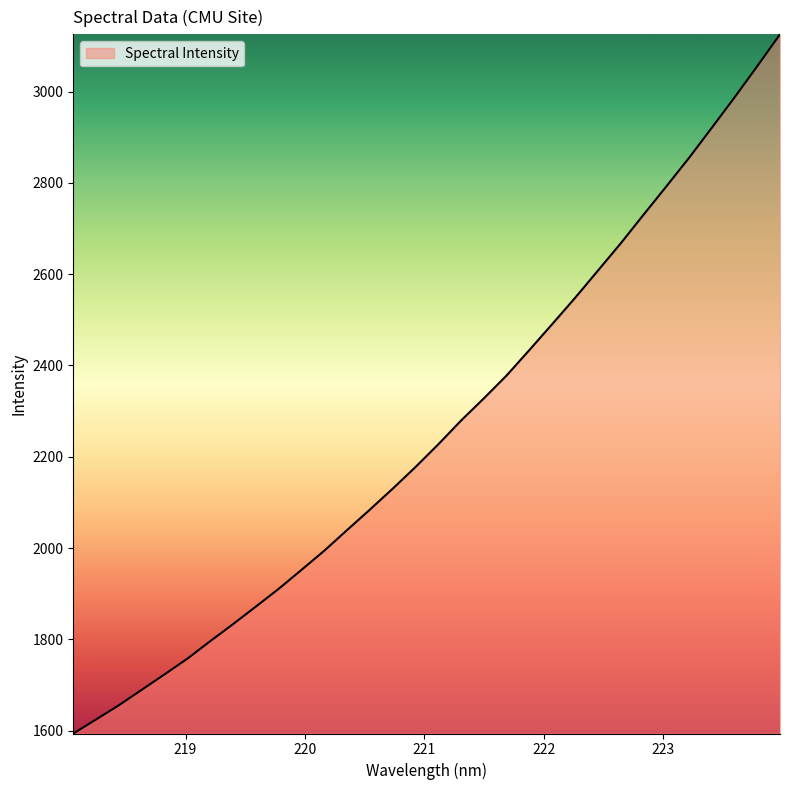

What is the maximum value shown in the chart?

3125.4